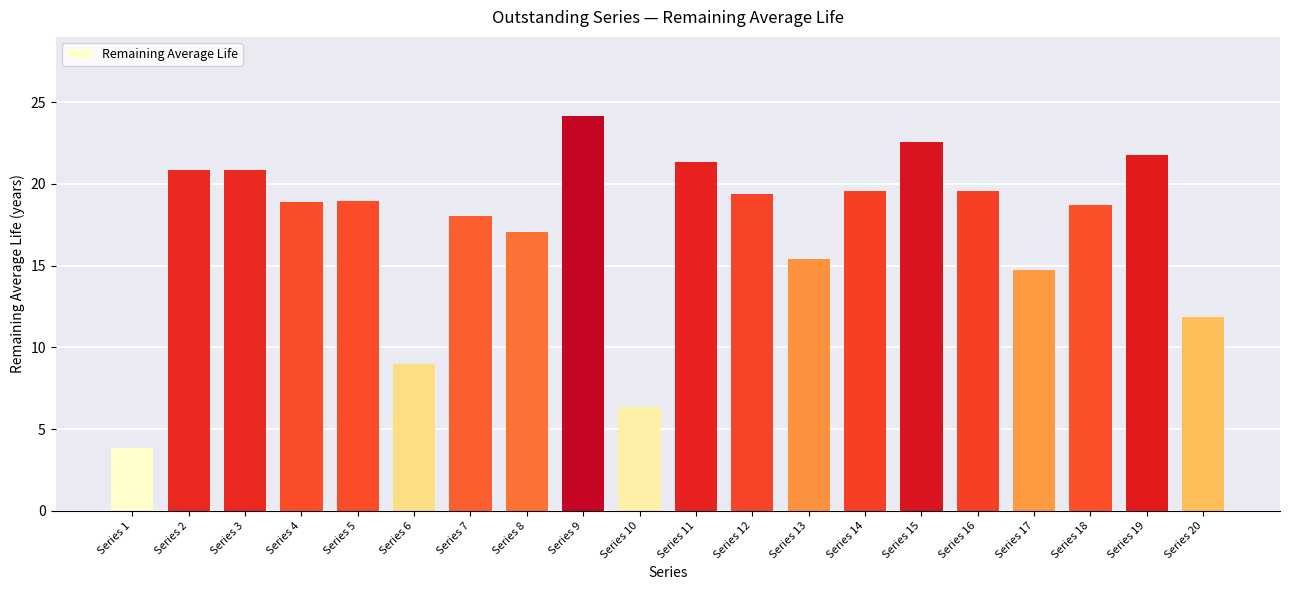

What is the ratio of the value at Series 20 to the value at Series 13?

0.8